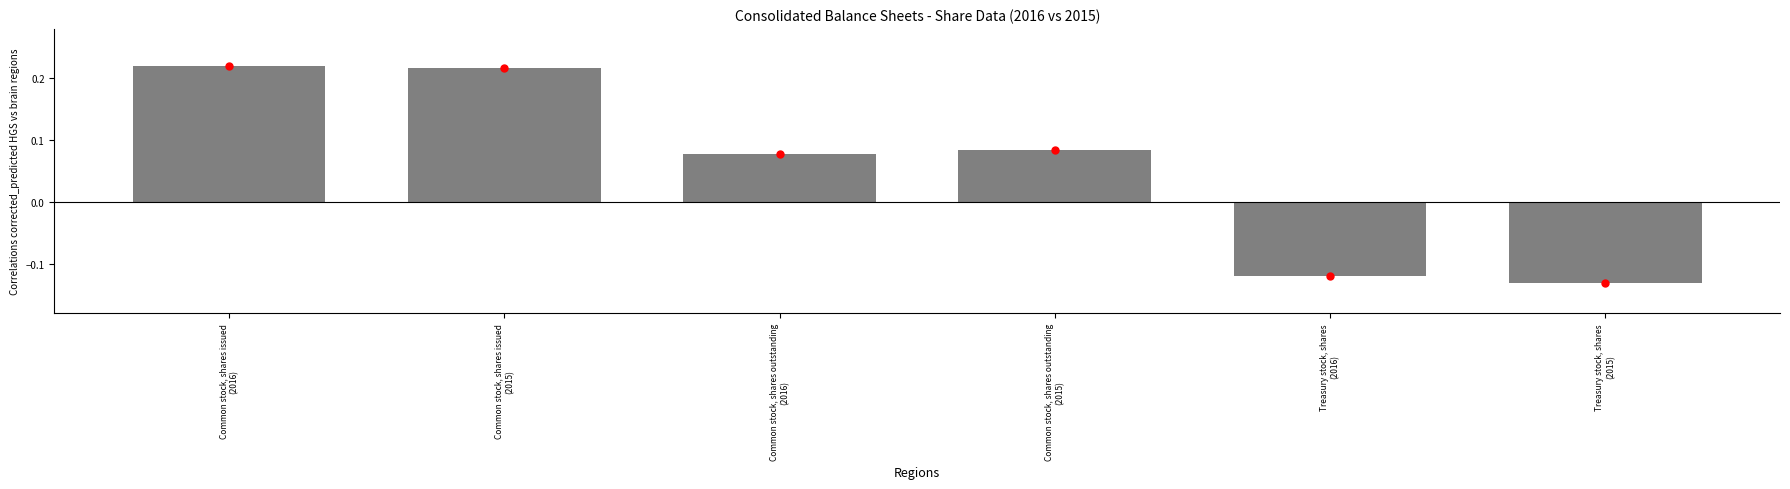

What is the change in value from Common stock, shares issued
(2015) to Treasury stock, shares
(2015)?

-0.3